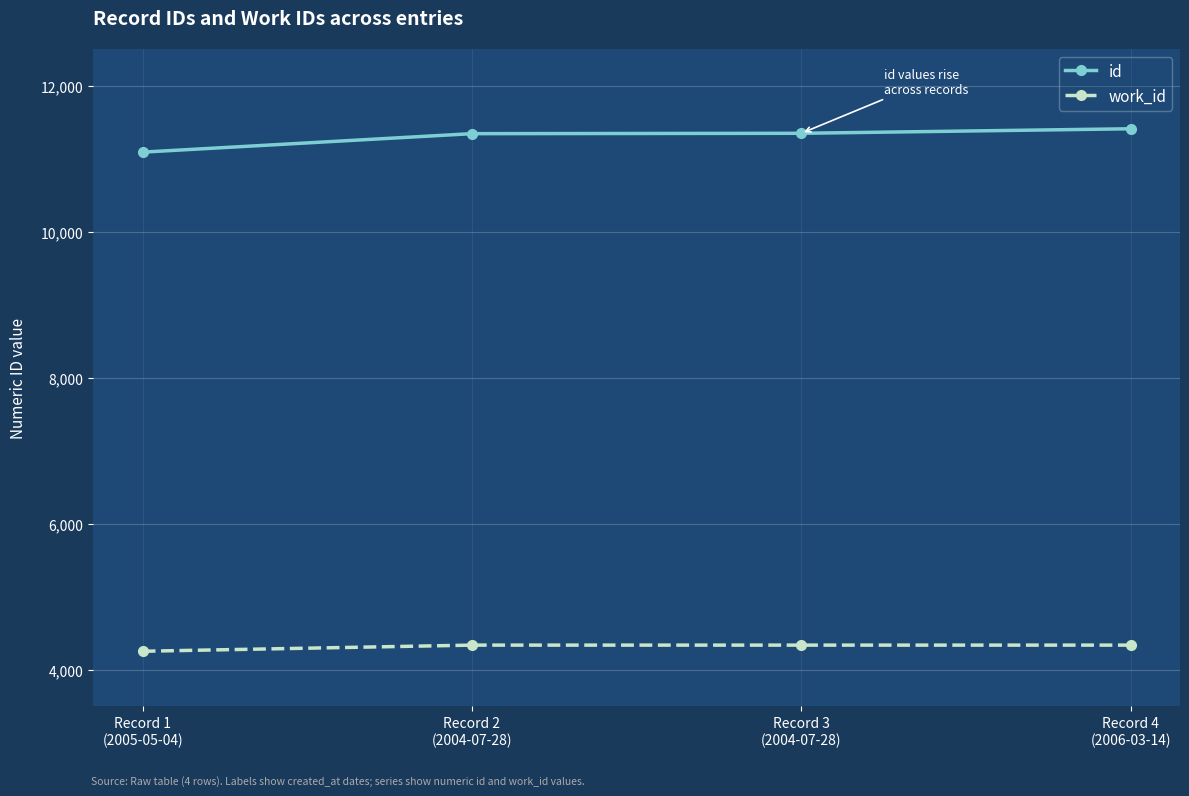

True or false: work_id and id cross at least once.

False